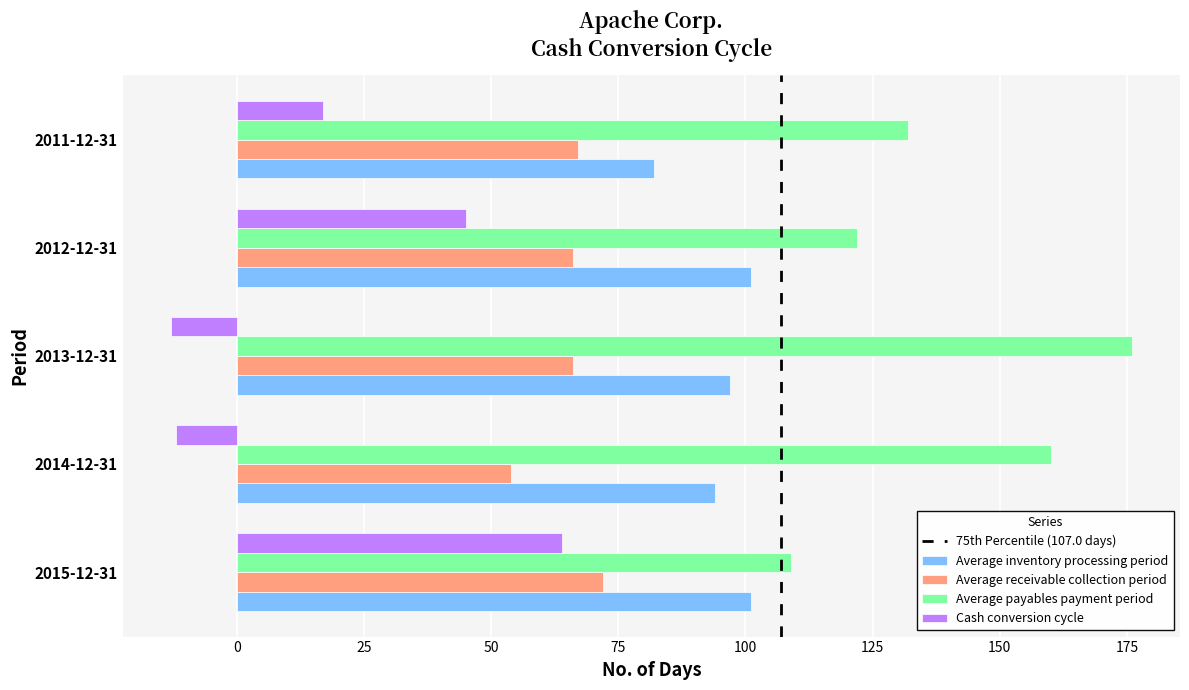

Read the Average inventory processing period value at 2014-12-31.

94